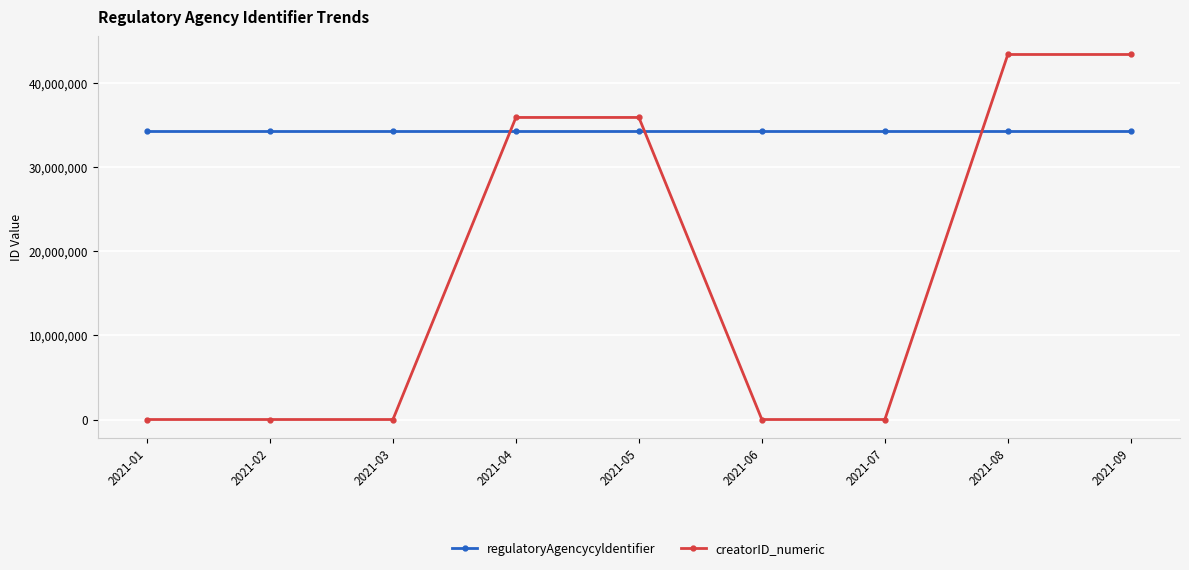

What is the value of the creatorID_numeric point at the 9th from the left?

43431909